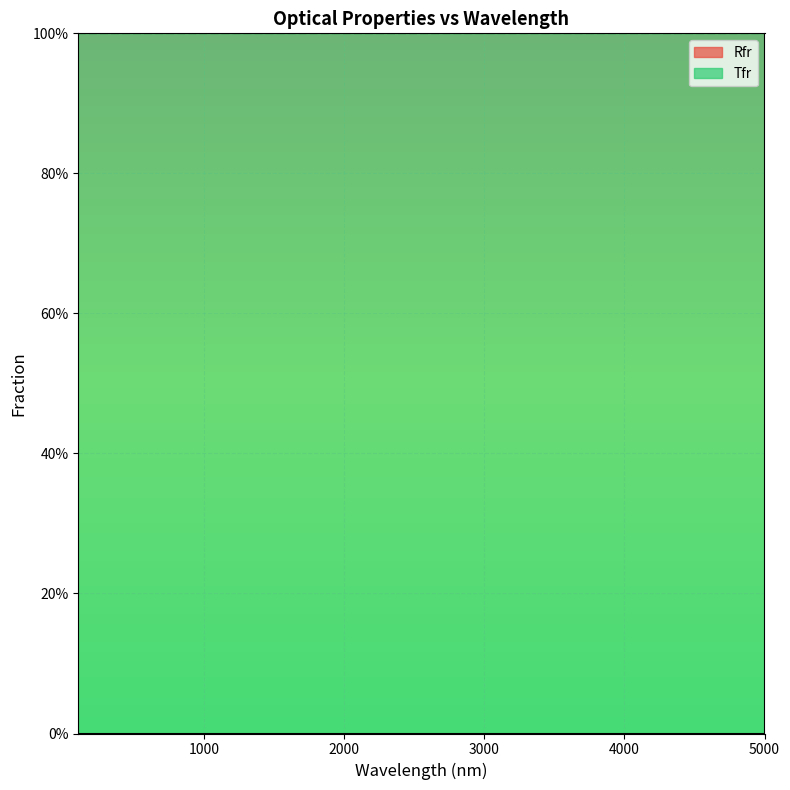

Rank the series by their maximum value, from highest to lowest.

Tfr, Rfr